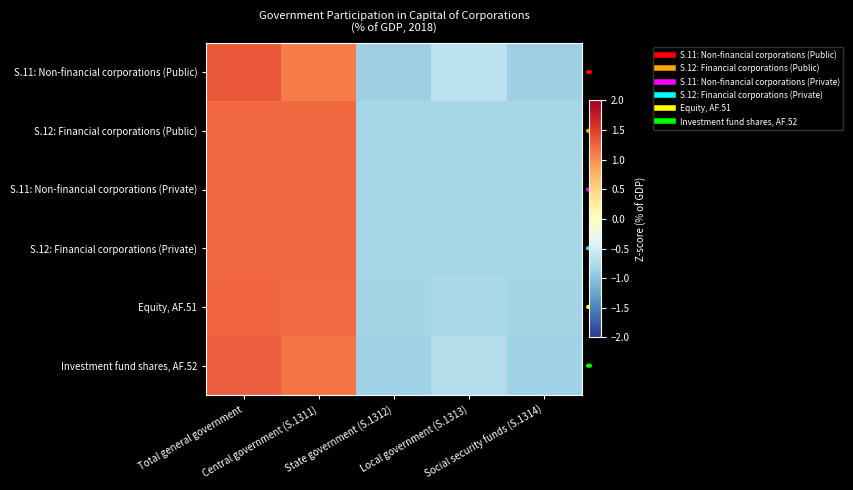

How many distinct data groups are displayed?

6